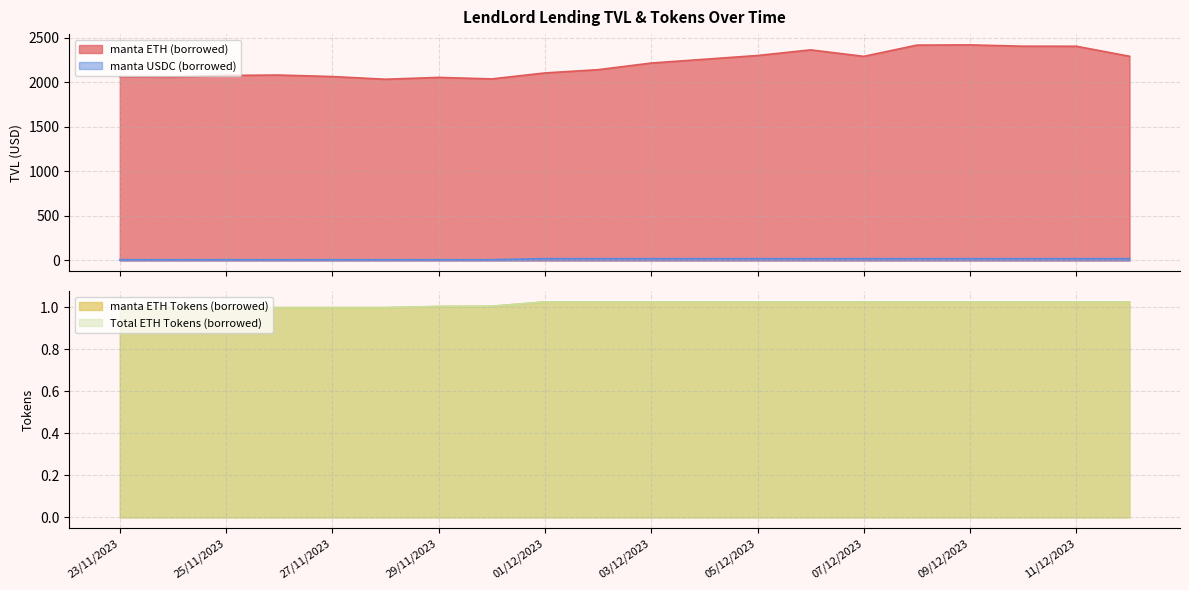

In manta ETH (borrowed), how many points are higher than both neighbors (excluding endpoints)?

4